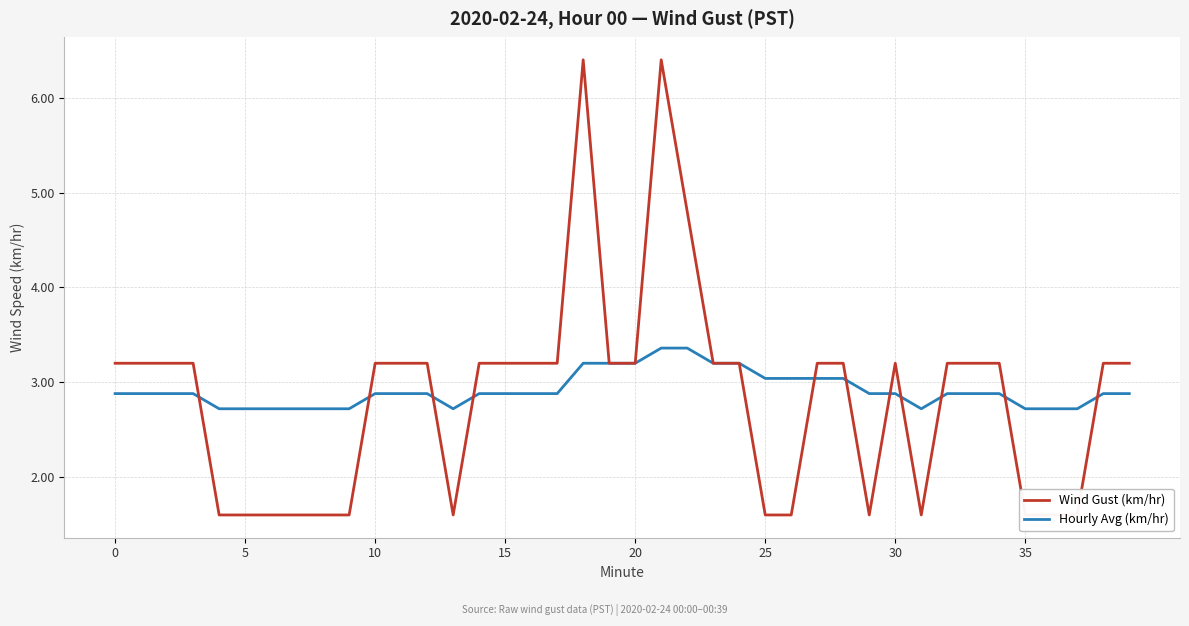

What is the maximum value for Hourly Avg (km/hr)?

3.4